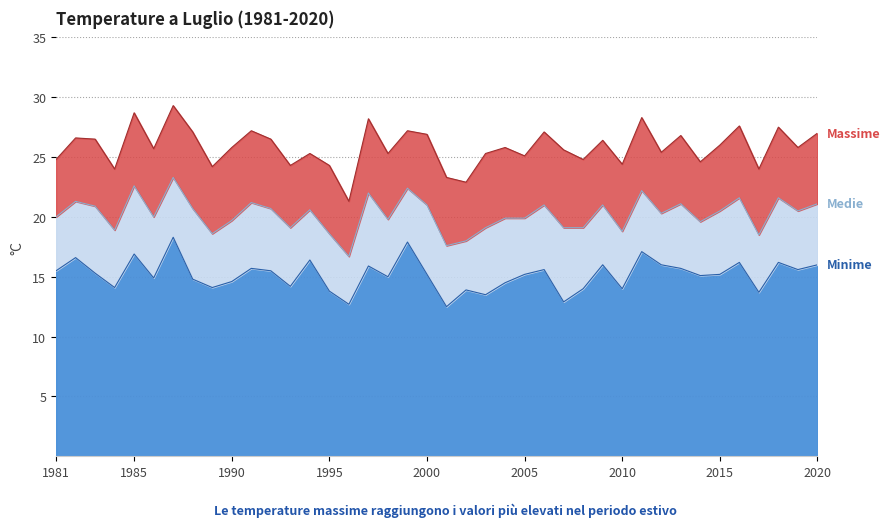

Which label corresponds to the smallest value in the chart?

2001